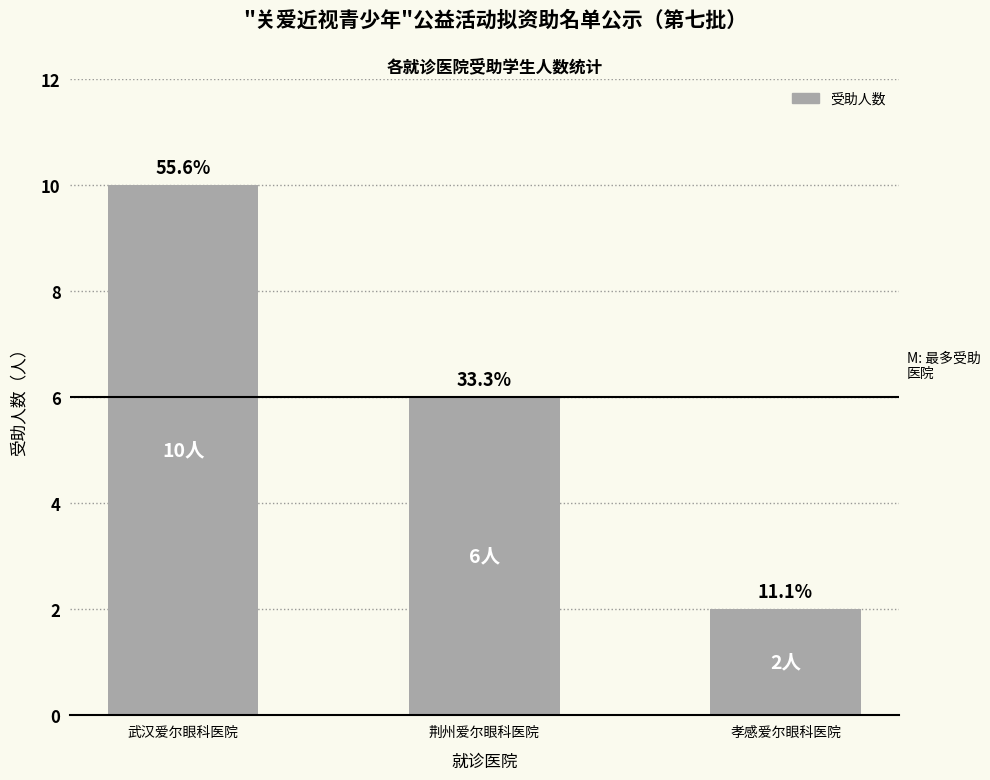

What is the greatest value displayed?

10